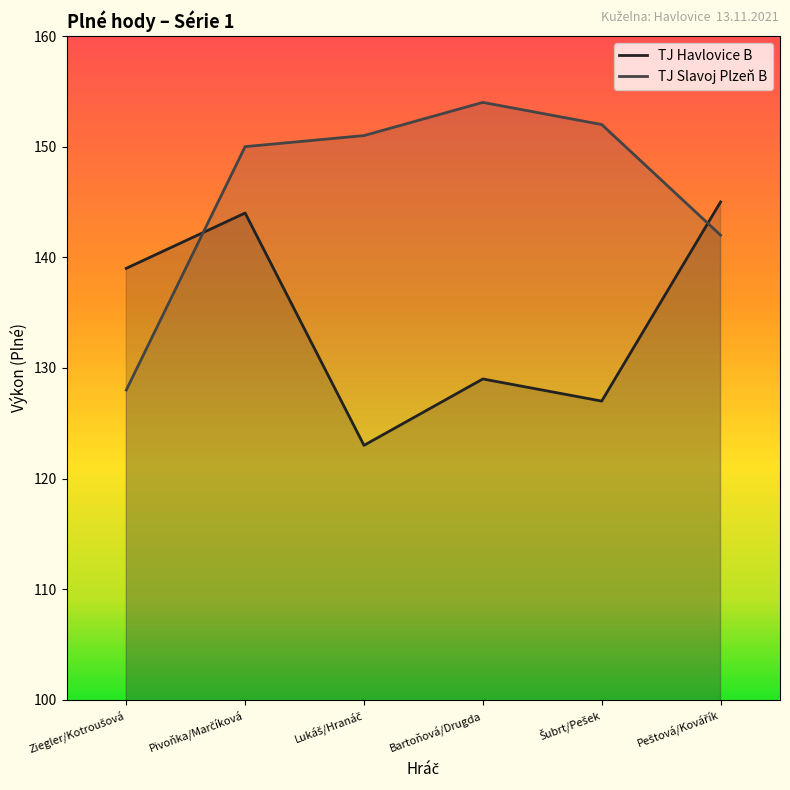

What is the difference between the maximum and minimum values in the TJ Havlovice B series?

22